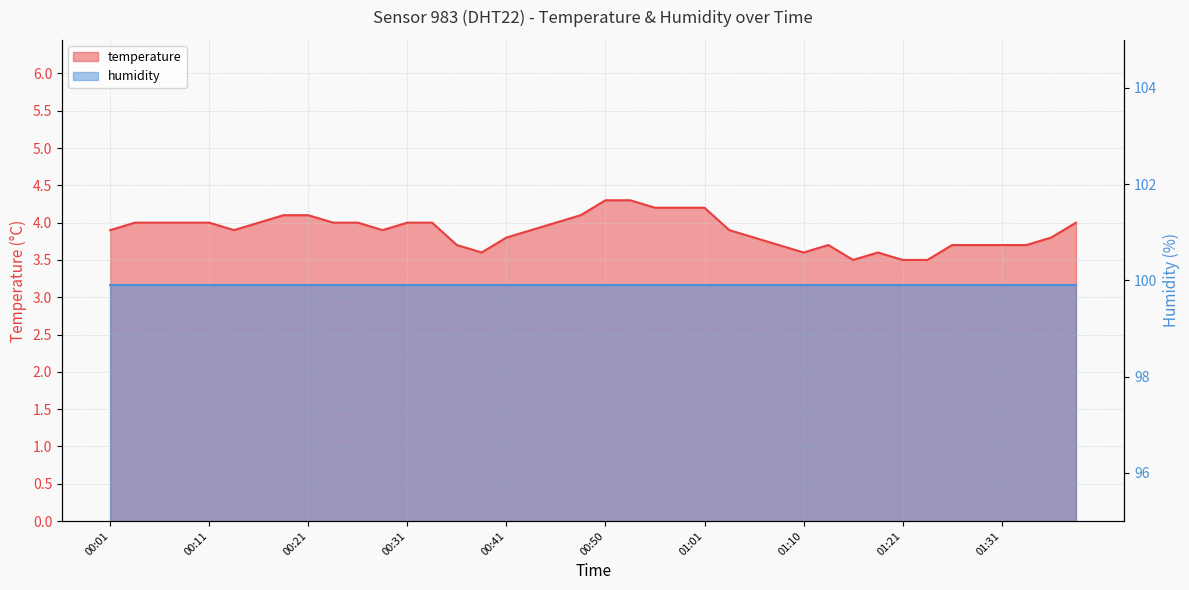

Which label corresponds to the smallest value in the chart?

01:15